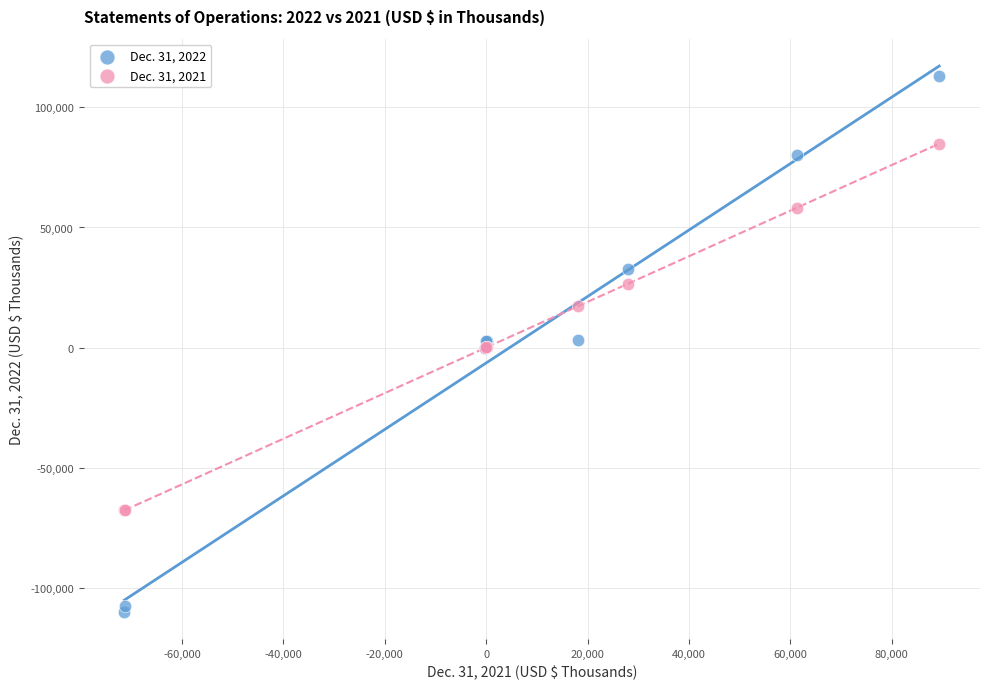

What are all the series names shown in the legend?

Dec. 31, 2022, Dec. 31, 2021